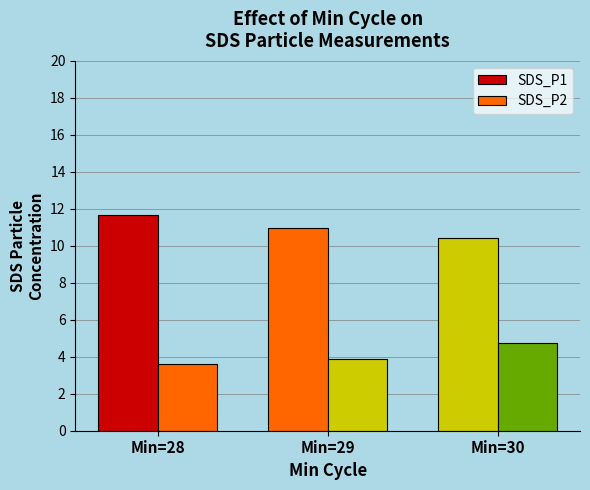

What is the sum of all SDS_P2 values?

12.2